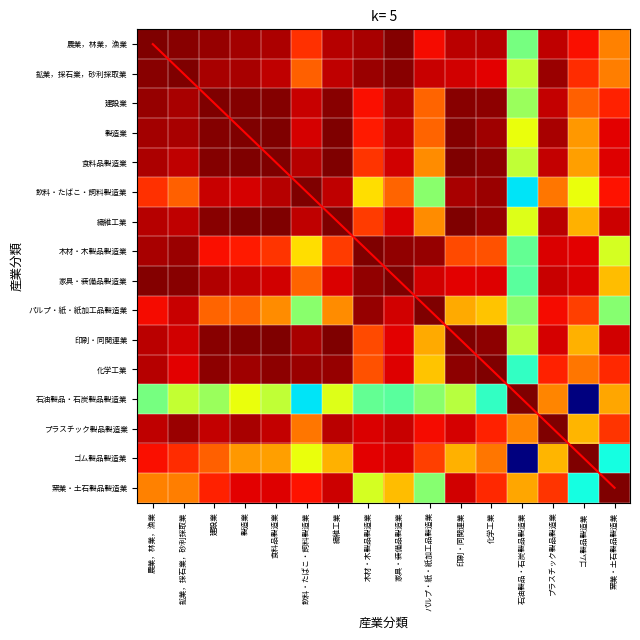

What value does the 製造業 series have at 食料品製造業?

1.0